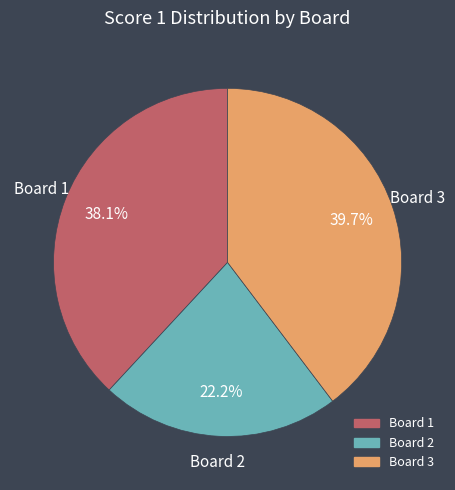

How many segments does this pie chart have?

3